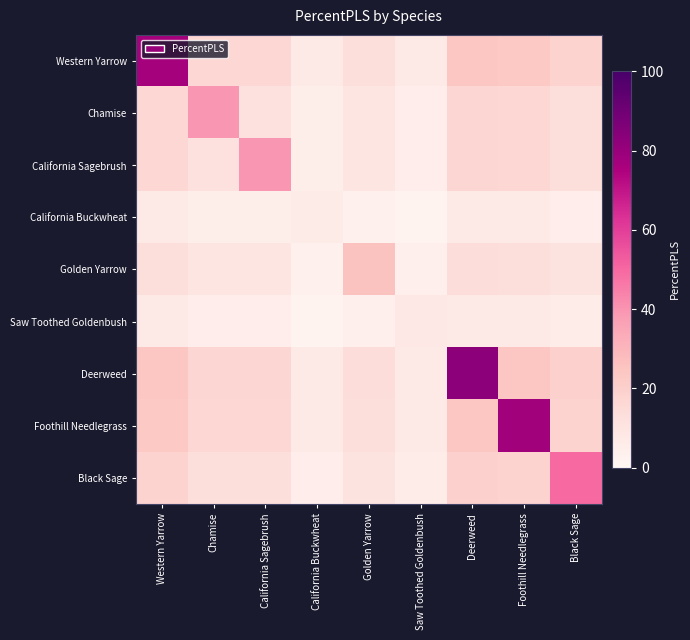

What is the difference between the highest and lowest values at Saw Toothed Goldenbush?

5.8